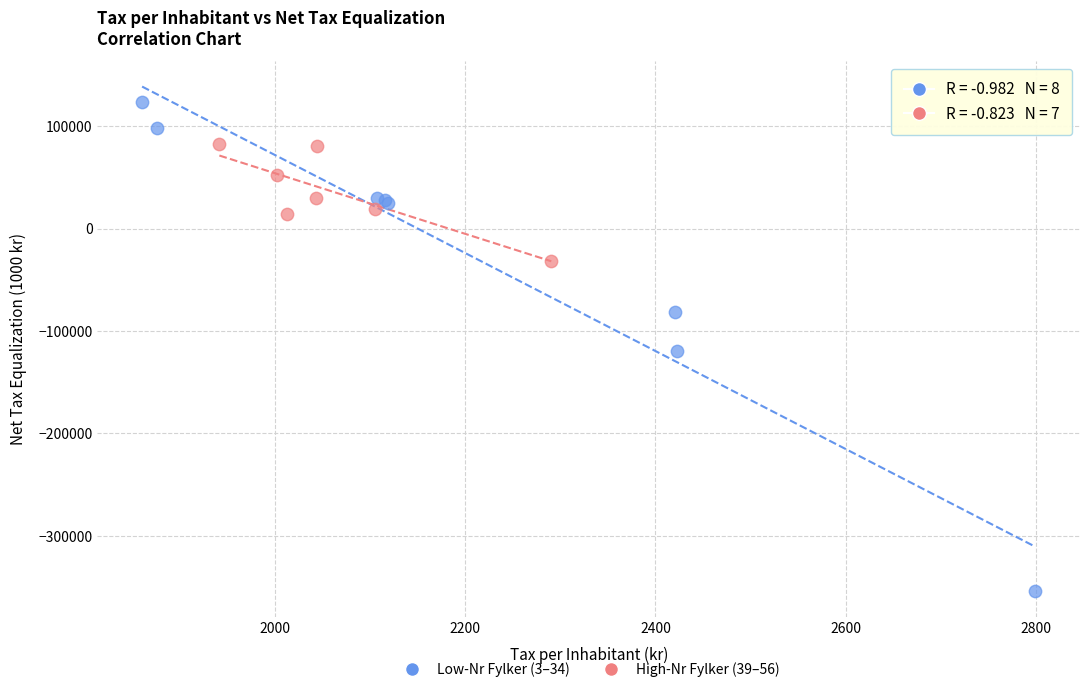

Which series reaches the maximum Y coordinate?

Low-Nr Fylker (3–34)